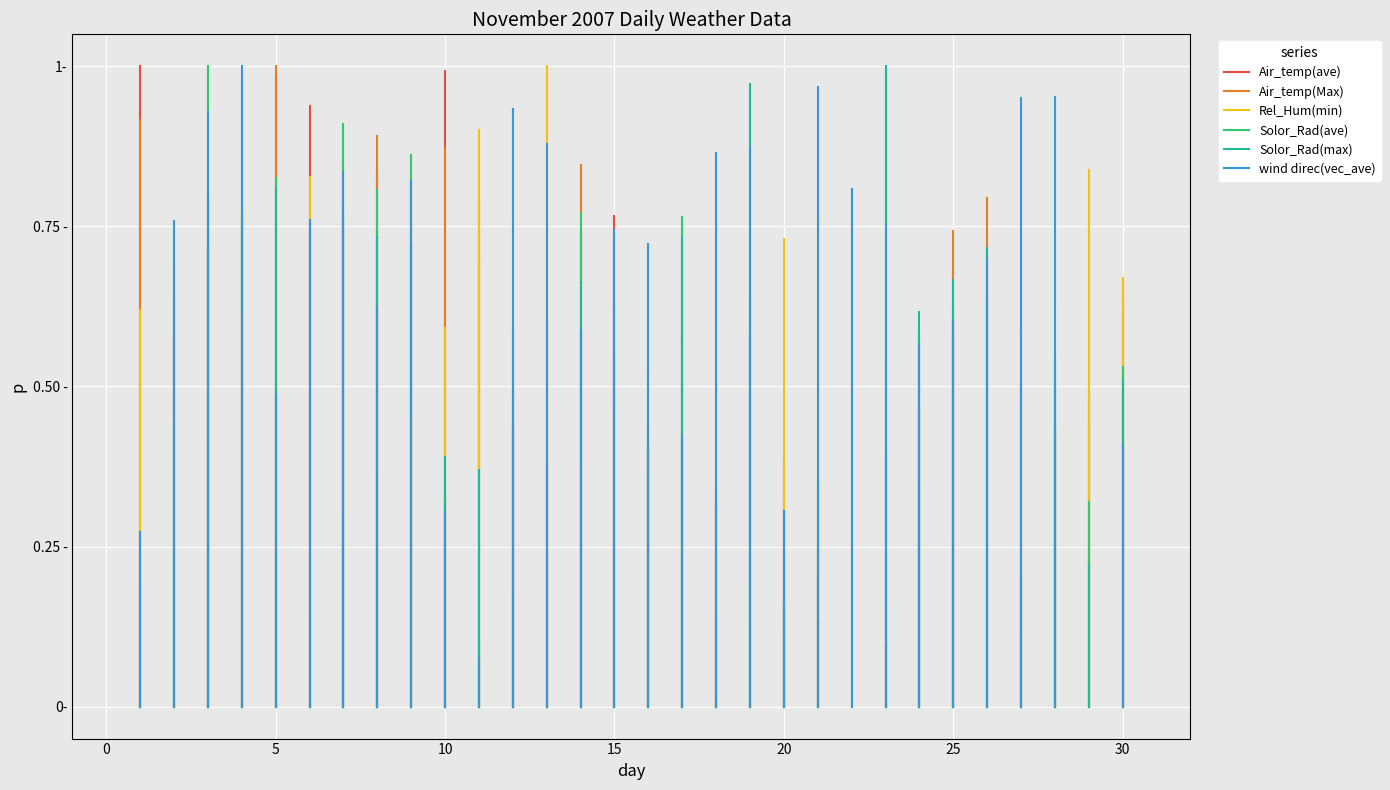

How many lines are shown in the chart?

6